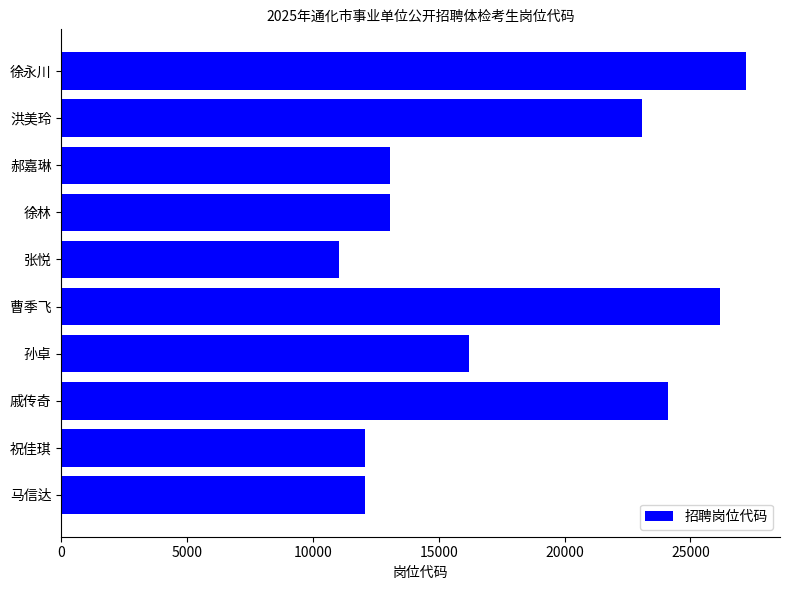

At which category does the chart reach its minimum across all series?

张悦